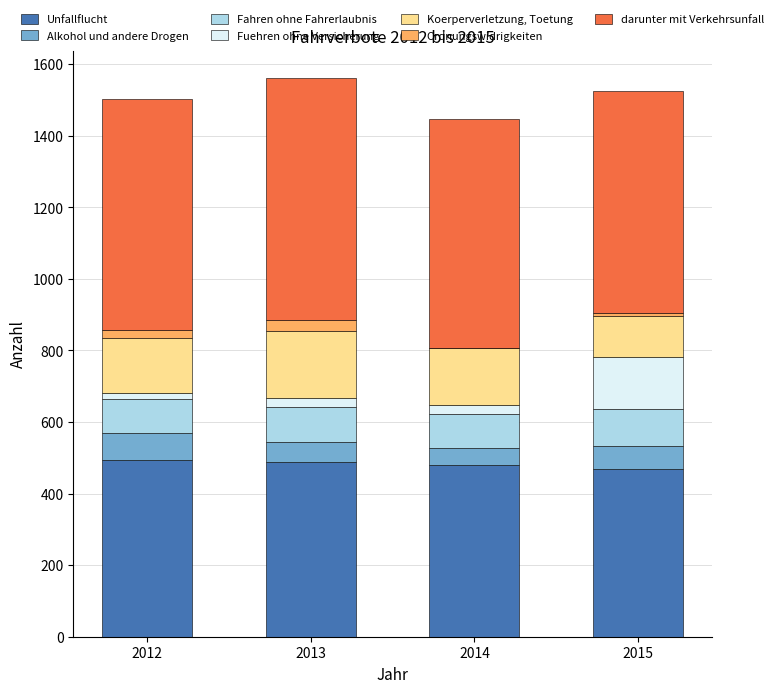

Reading left to right, transcribe the values for Unfallflucht.

2012=495	2013=487	2014=479	2015=469